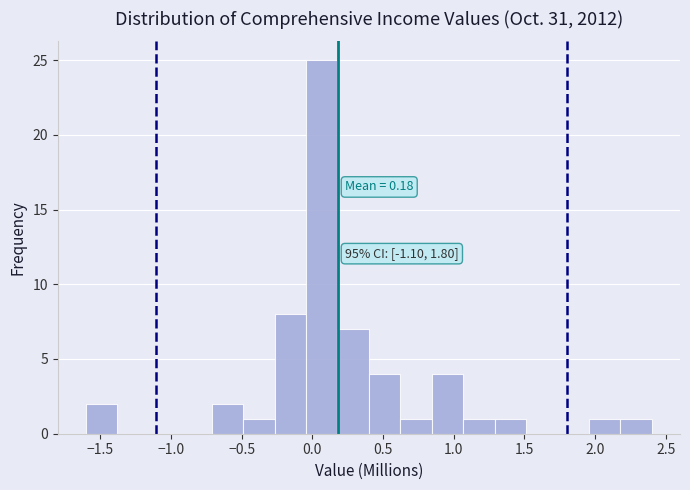

Over which range of the x-axis is the bar tallest?

-0.05 to 0.20